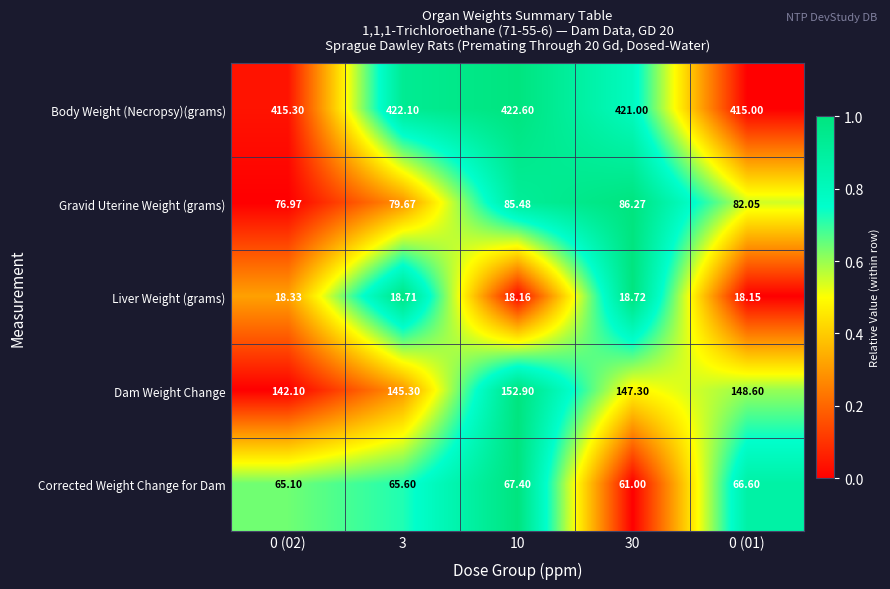

List the series in order of their peak value, lowest first.

Liver Weight (grams), Corrected Weight Change for Dam, Gravid Uterine Weight (grams), Dam Weight Change, Body Weight (Necropsy)(grams)